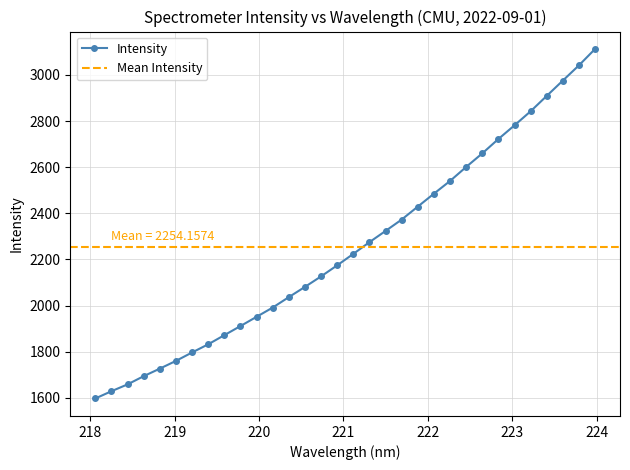

What is the label of the 5th point from the right?

223.2172